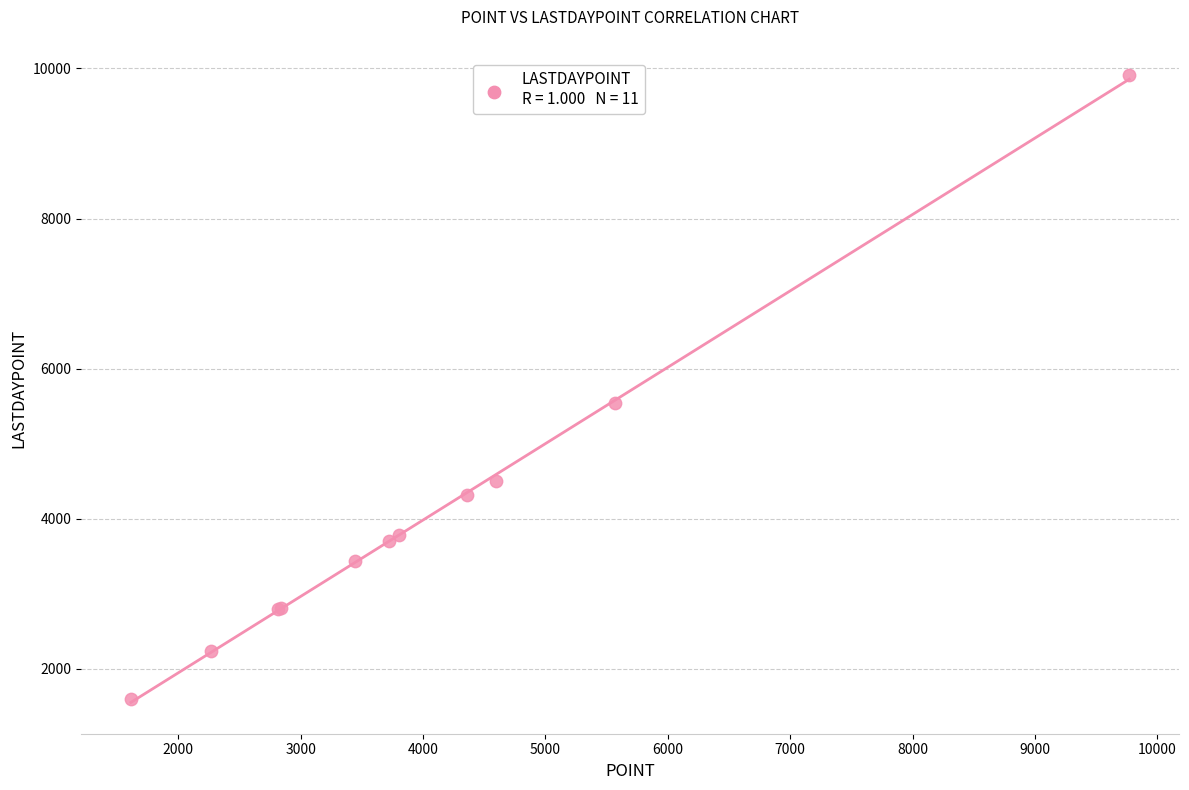

What Y value in the scatter plot is closest to 5751?

5536.2